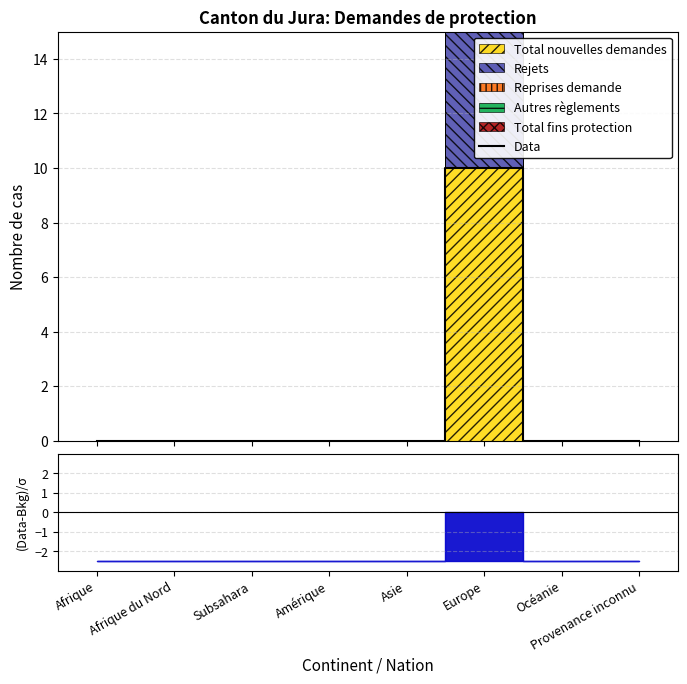

What position from the right is Afrique?

8